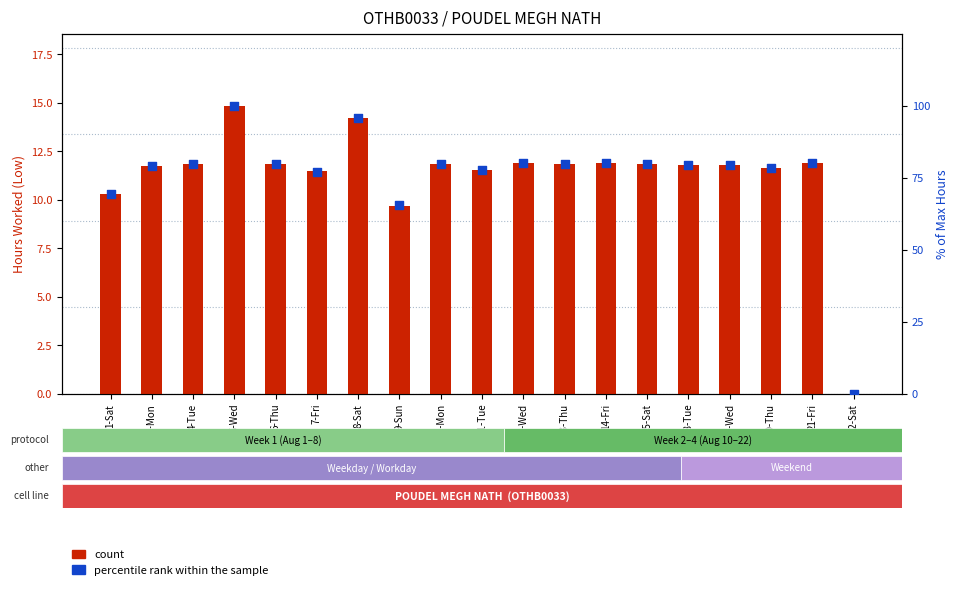

At how many categories does at least one series exceed 59?

18